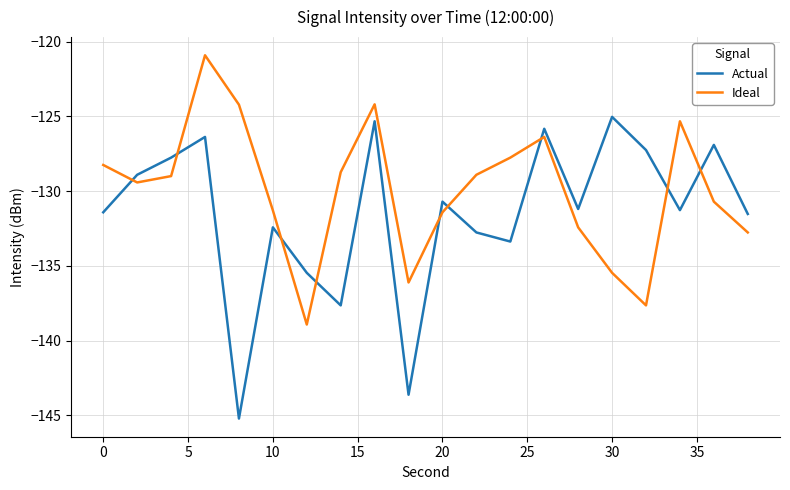

What is the minimum value shown in the chart?

-145.2